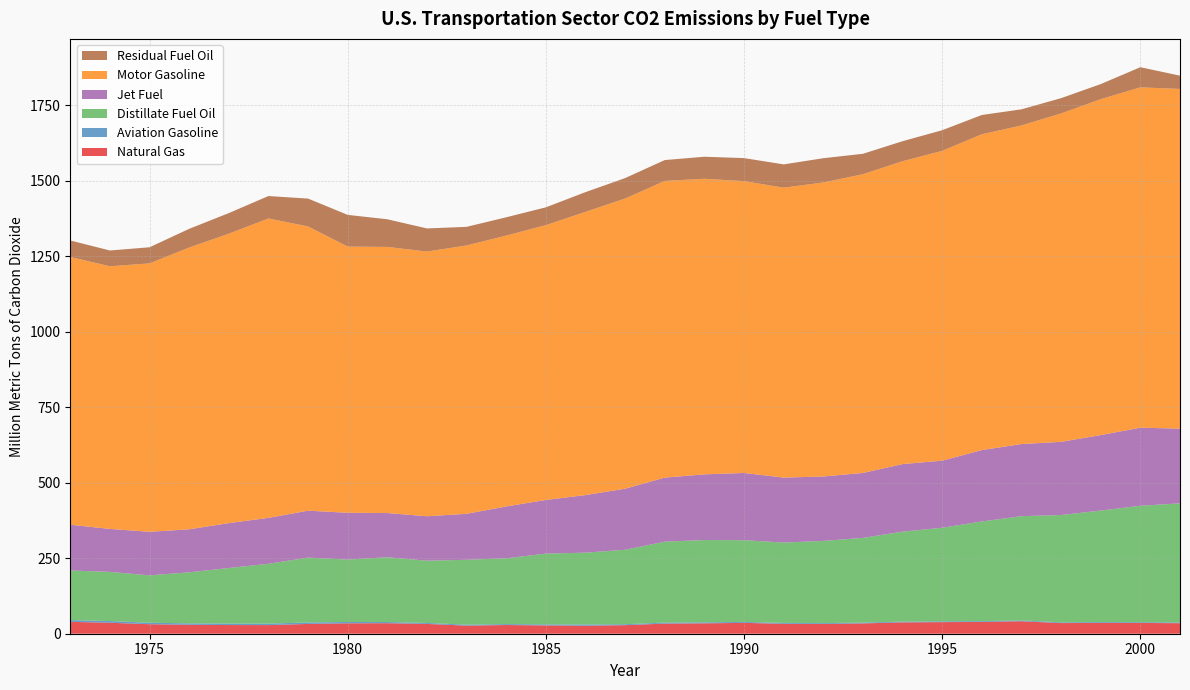

Reading left to right, what are all the values shown in this chart?

Natural Gas: 39.4	36.3	31.5	29.6	28.8	28.6	32.4	34.4	34.9	32.4	26.8	28.9	27.5	26.5	28.4	33.5	34.4	36.0	32.9	32.2	34.2	37.6	38.4	39.1	41.4	35.3	35.8	35.6	34.9
Aviation Gasoline: 5.8	5.7	4.9	4.7	4.9	4.9	4.9	4.4	3.9	3.2	3.3	3.0	3.5	4.1	3.2	3.4	3.3	3.1	2.9	2.8	2.7	2.6	2.7	2.6	2.7	2.5	2.7	2.5	2.4
Distillate Fuel Oil: 164.3	162.9	156.9	169.2	184.1	198.2	214.9	206.7	214.6	206.3	214.9	218.0	234.4	238.0	246.6	268.2	272.6	270.8	266.3	272.4	280.7	297.9	310.0	330.3	345.2	355.5	369.5	385.7	394.6
Jet Fuel: 151.6	142.3	144.3	142.4	148.7	152.1	155.5	155.0	146.4	147.2	152.3	171.7	177.6	190.8	202.2	212.1	217.6	222.6	215.2	213.4	215.1	223.8	222.1	236.5	238.9	242.4	250.0	258.6	247.4
Motor Gasoline: 887.0	870.0	889.2	933.5	958.8	991.8	941.6	881.9	881.6	876.8	889.0	897.3	910.4	938.2	961.4	982.9	979.2	966.8	960.5	973.9	989.5	1003.3	1026.4	1046.0	1055.4	1087.9	1112.8	1127.5	1125.3
Residual Fuel Oil: 54.6	52.3	53.4	61.9	68.2	74.3	92.2	105.0	91.5	76.6	61.7	60.6	59.0	65.3	67.6	69.0	72.9	76.3	77.0	80.3	67.7	66.3	68.4	63.9	53.4	50.6	50.0	66.6	44.0